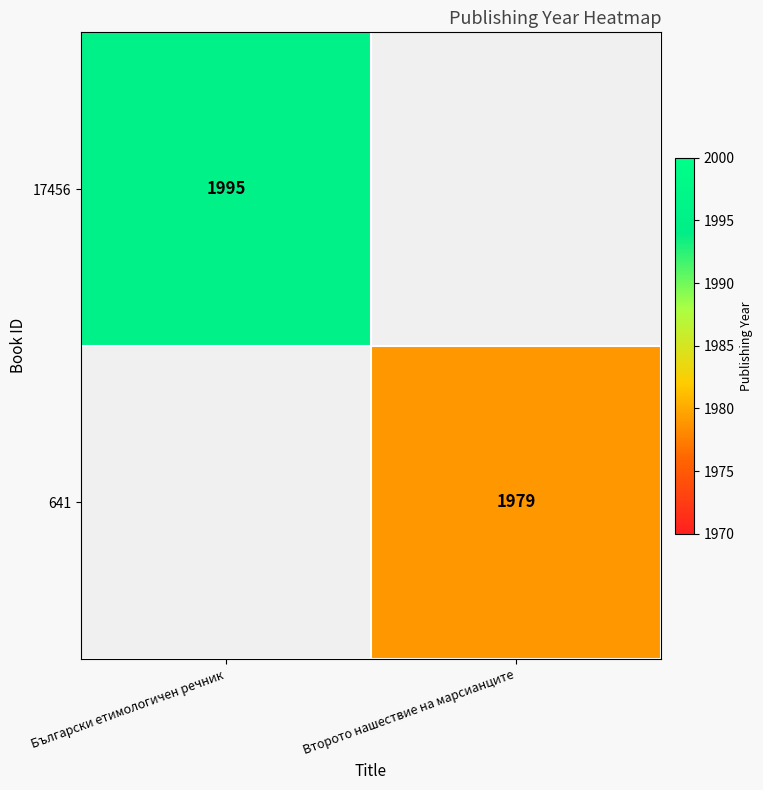

True or false: 641 has a value of 1979 at Второто нашествие на марсианците.

True